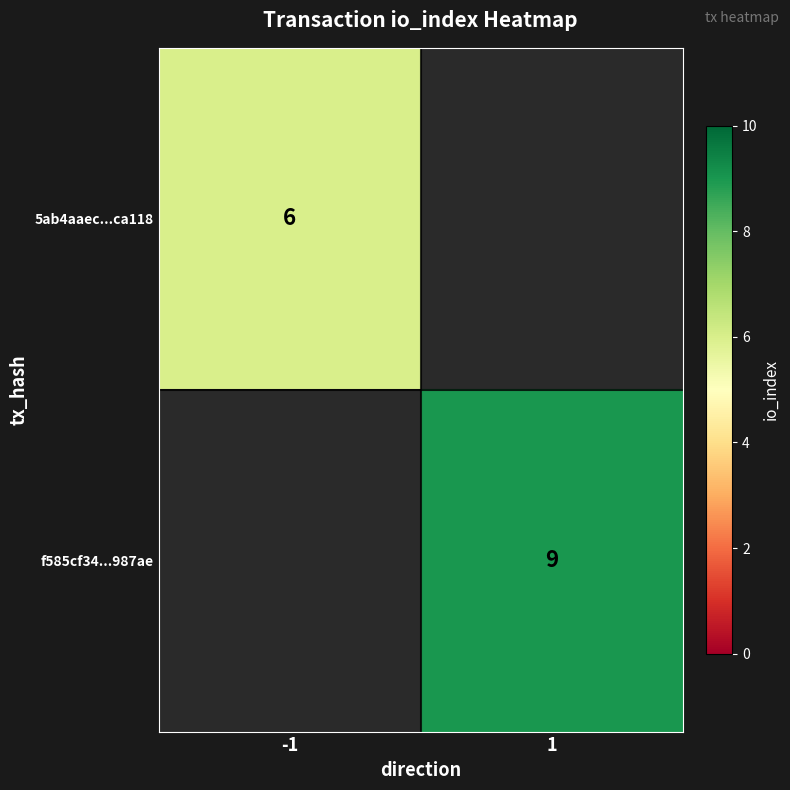

Which label corresponds to the largest value in the chart?

1